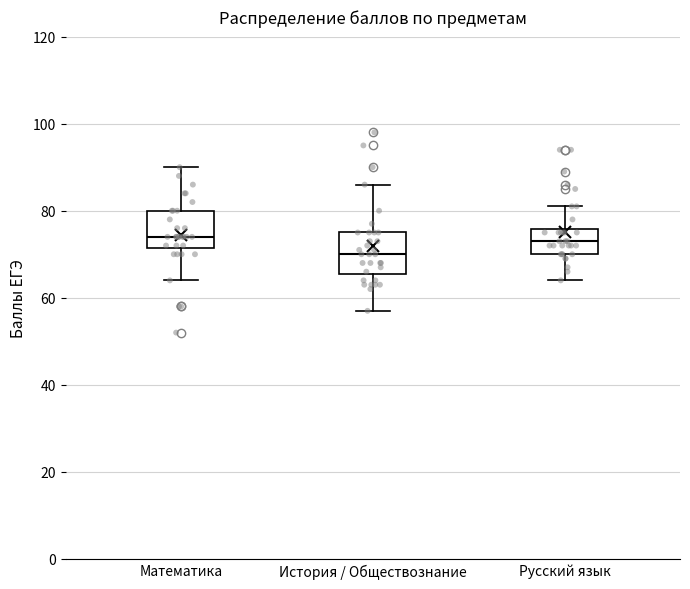

Where does the upper whisker of the box for История / Обществознание end on the y-axis? The values are not printed on the chart, so give them approximately, as read against the axis.

86